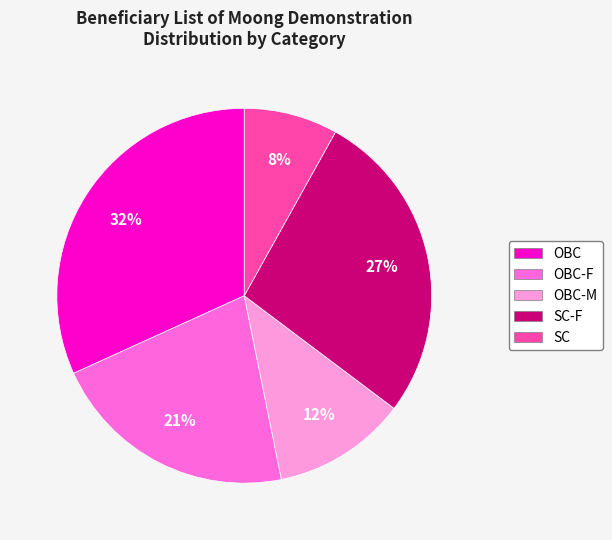

Which has a higher value, OBC or SC-F?

OBC